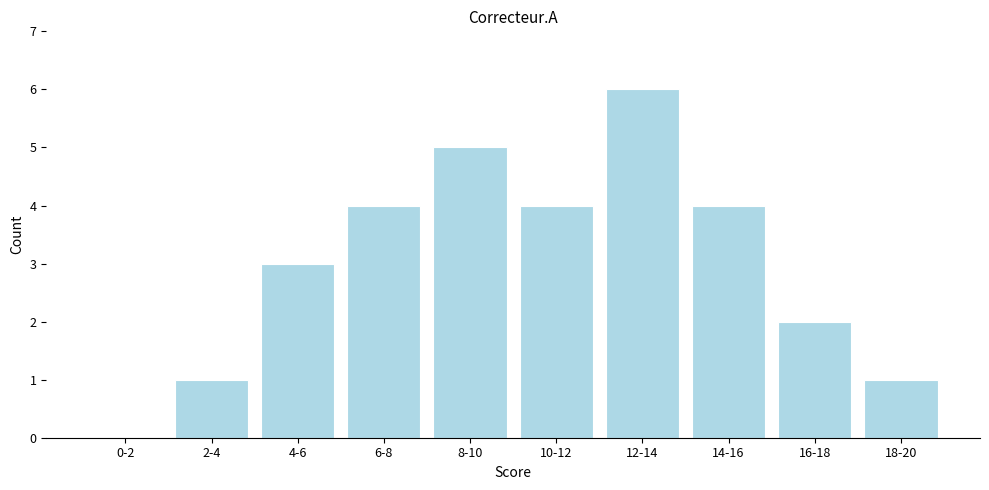

Reading left to right, what are all the values shown in this chart?

0-2=0	2-4=1	4-6=3	6-8=4	8-10=5	10-12=4	12-14=6	14-16=4	16-18=2	18-20=1